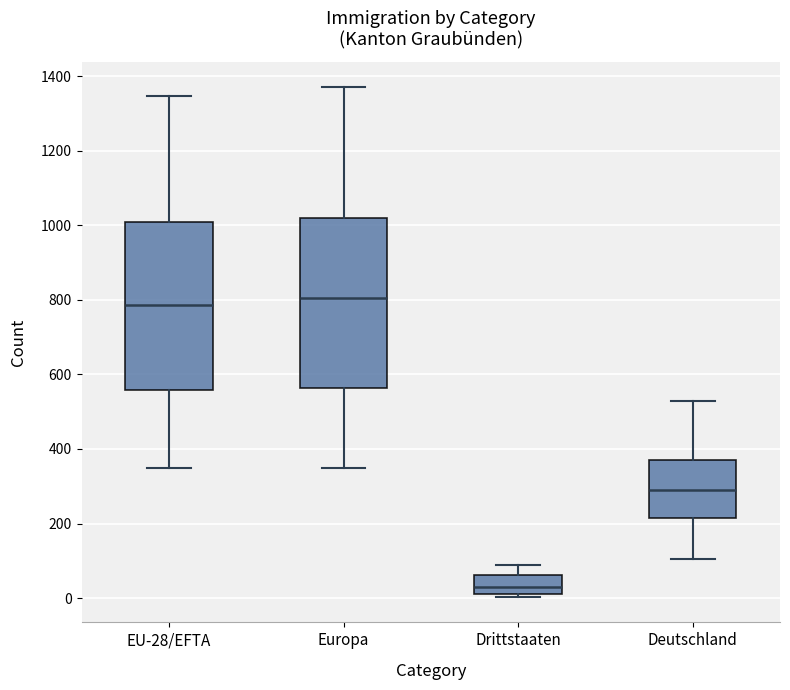

Reading left to right, read every box against the y-axis: the position of its median line, the range the box covers, and the ends of its whiskers. The values are not printed on the chart, so give them approximately, as read against the axis.

EU-28/EFTA: median 780, box 560 to 1000, whiskers 340 to 1340
Europa: median 800, box 560 to 1020, whiskers 340 to 1380
Drittstaaten: median 20 (inside the box), box 20 to 60, whiskers 0 to 80
Deutschland: median 300, box 220 to 380, whiskers 100 to 520